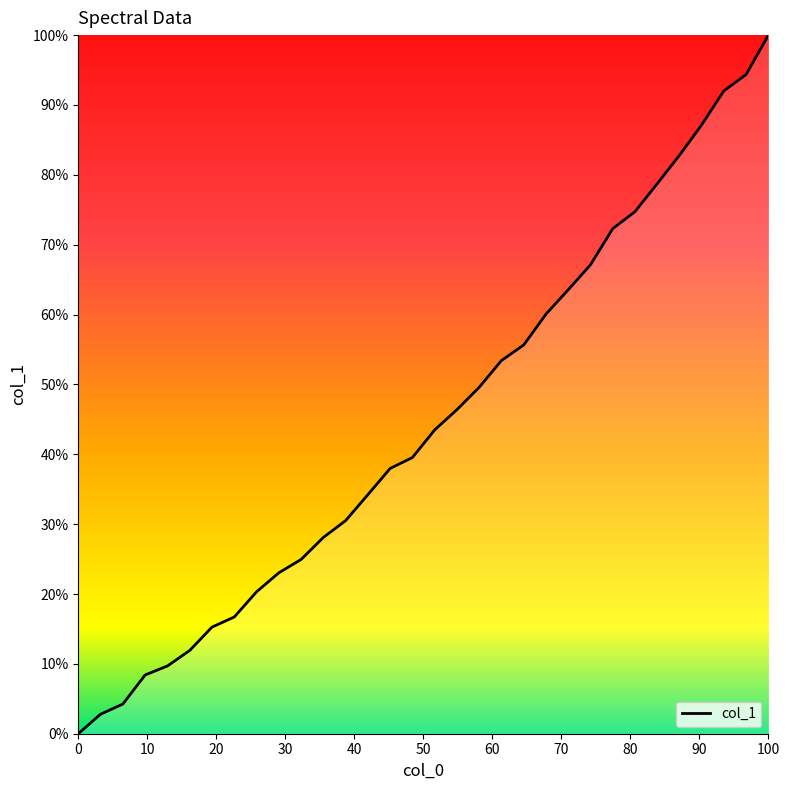

How many lines are shown in the chart?

1